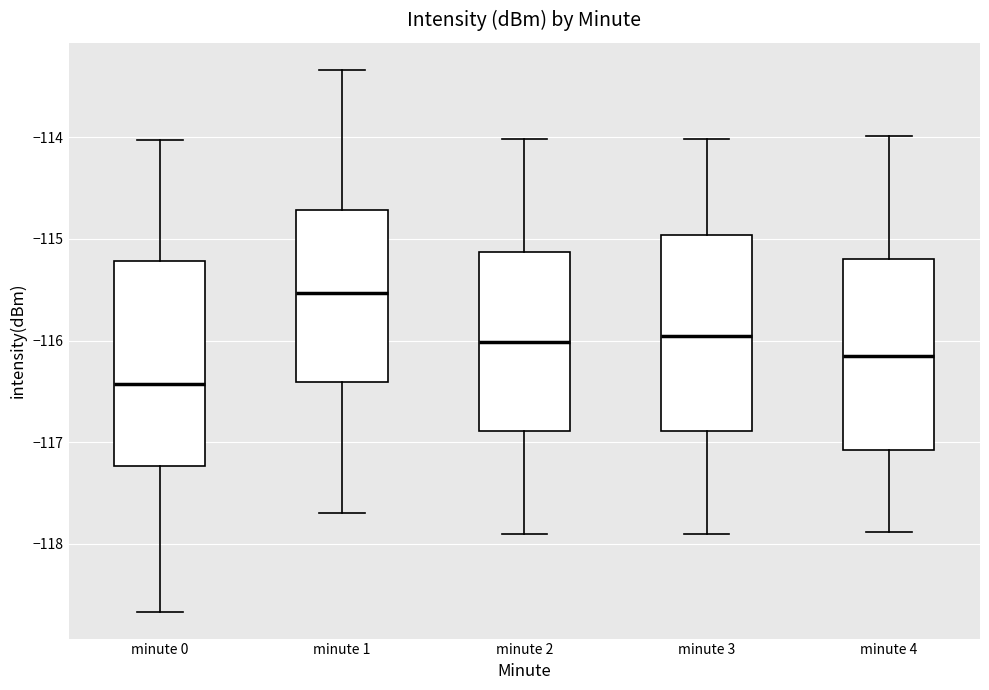

Reading left to right, transcribe this box plot: for each box, give where its median line is, the range the box spans, and where its two whiskers end, as read against the y-axis. The values are not printed on the chart, so give them approximately, as read against the axis.

minute 0: median -116.4, box -117.2 to -115.2, whiskers -118.7 to -114.0
minute 1: median -115.5, box -116.4 to -114.7, whiskers -117.7 to -113.3
minute 2: median -116.0, box -116.9 to -115.1, whiskers -117.9 to -114.0
minute 3: median -116.0, box -116.9 to -115.0, whiskers -117.9 to -114.0
minute 4: median -116.2, box -117.1 to -115.2, whiskers -117.9 to -114.0